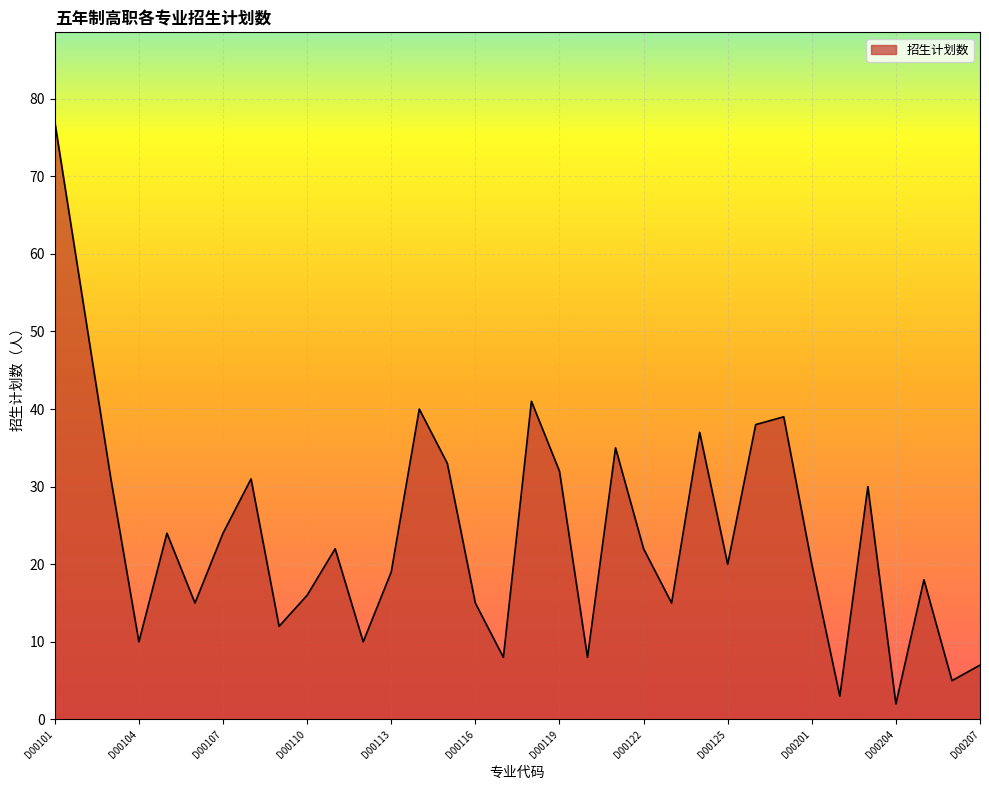

What is the greatest value displayed?

77